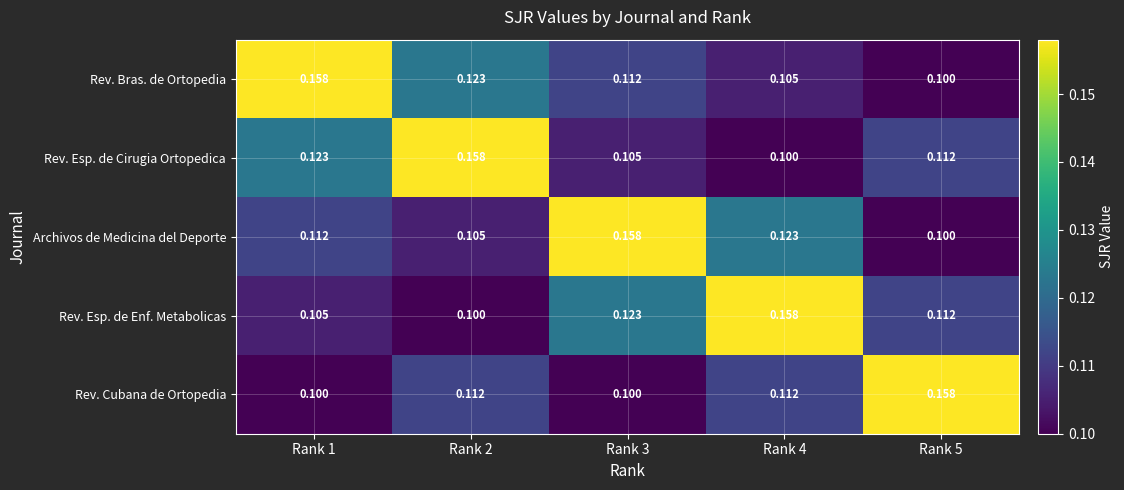

At Rank 4, list the series in order from smallest to largest.

Rev. Esp. de Cirugia Ortopedica, Rev. Bras. de Ortopedia, Rev. Cubana de Ortopedia, Archivos de Medicina del Deporte, Rev. Esp. de Enf. Metabolicas